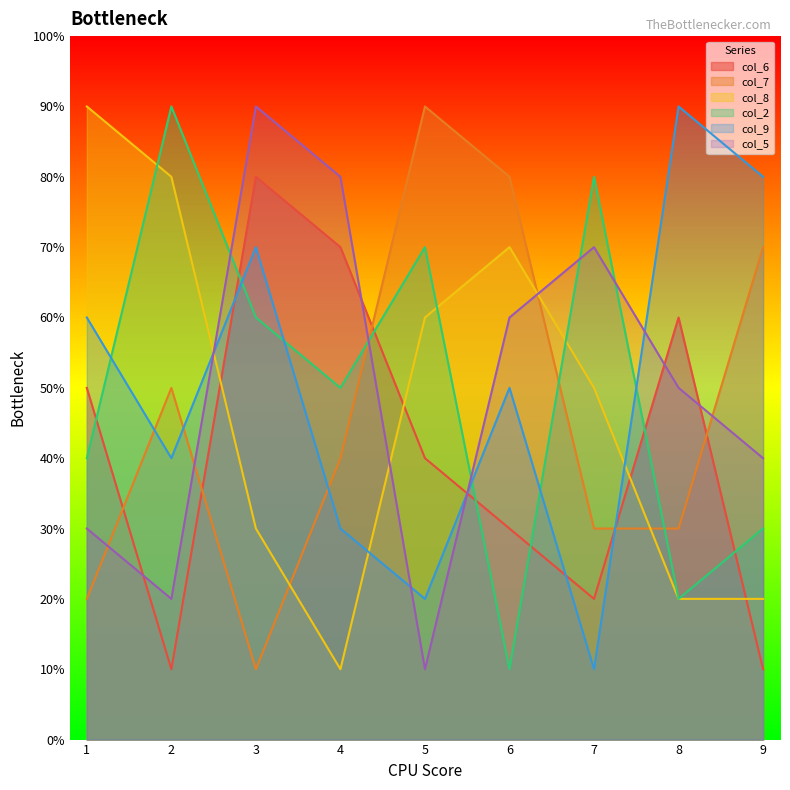

True or false: col_9 has more than 2 interior local peaks.

True